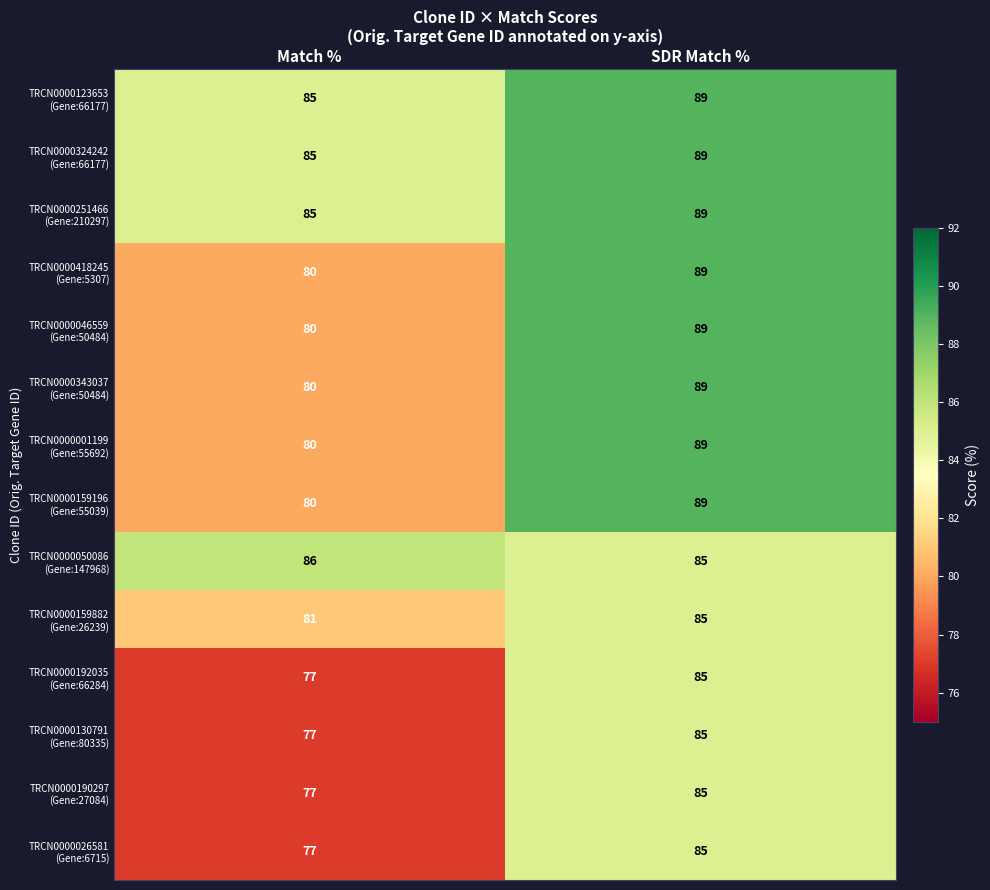

What is the spread (max minus min) of values at SDR Match %?

4